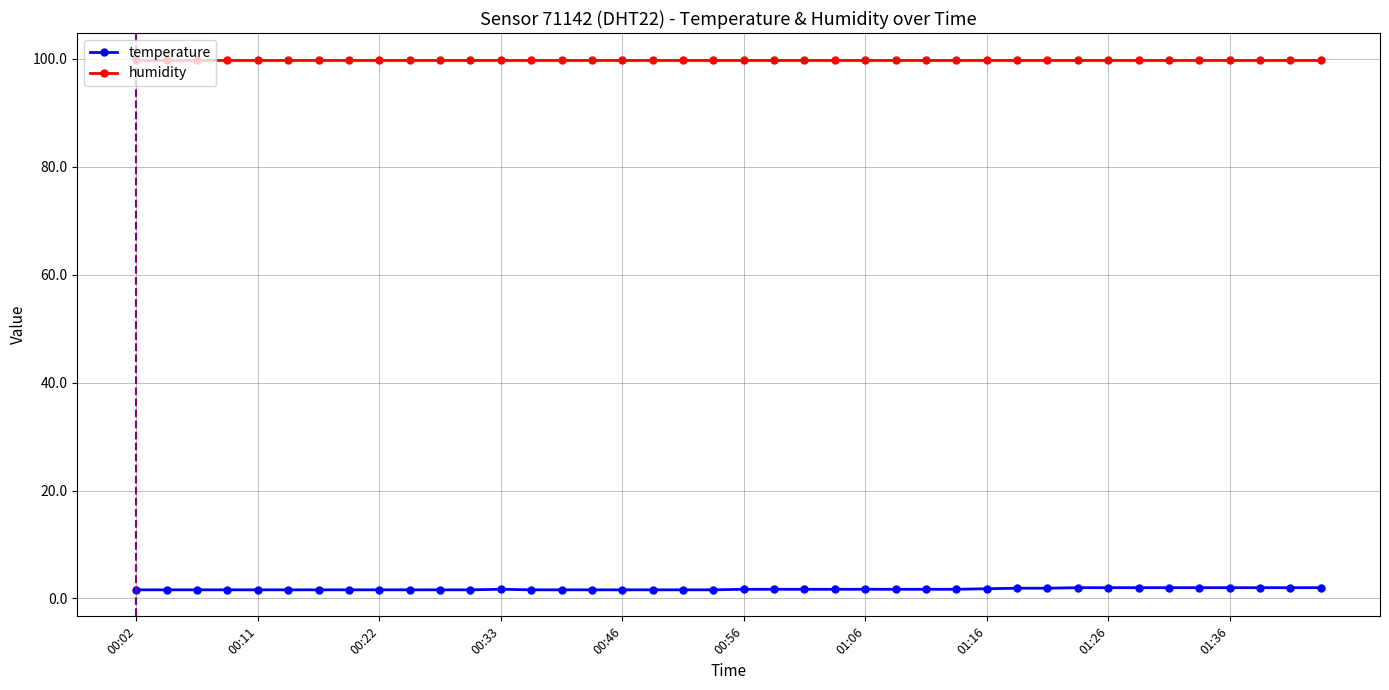

At which category does the data reach its first local peak?

00:33